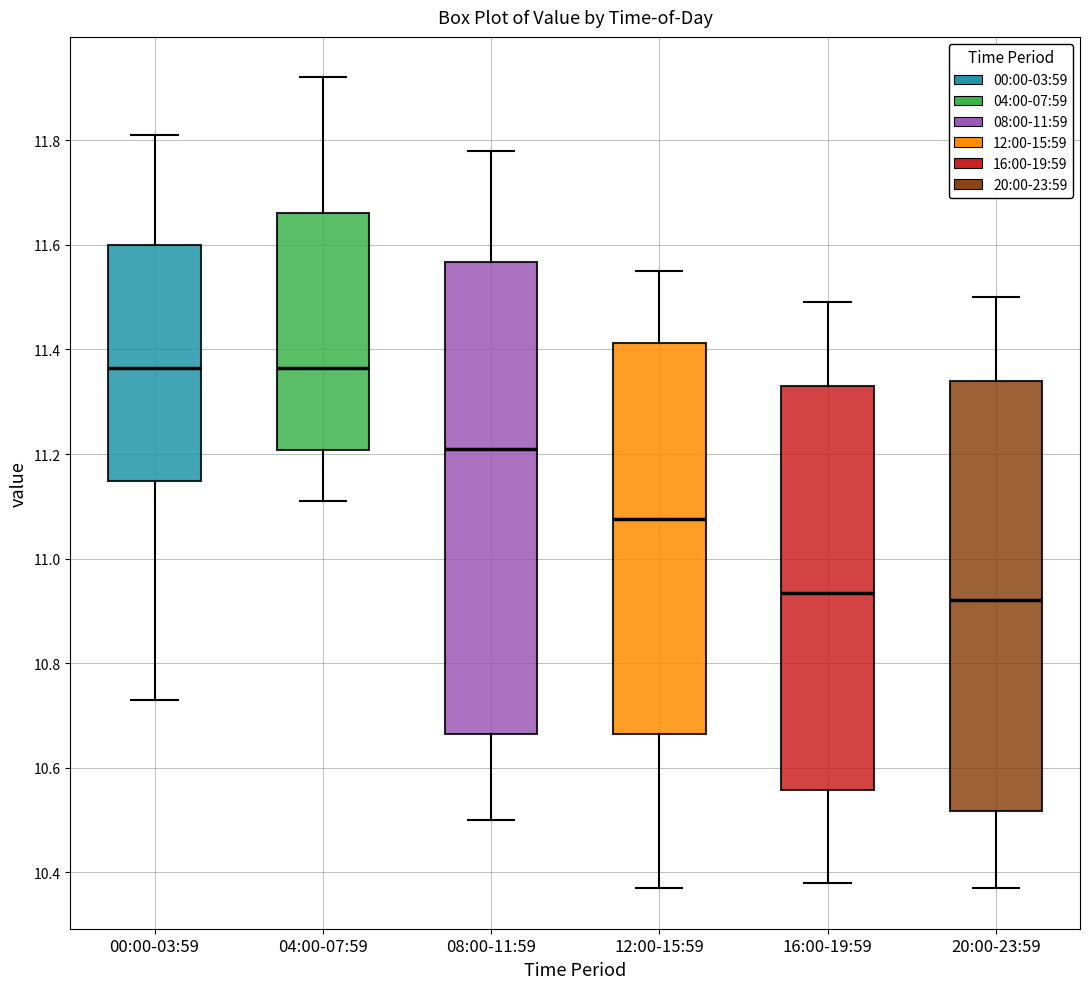

Comparing the boxes themselves (not the whiskers), which one is the tallest?

08:00-11:59